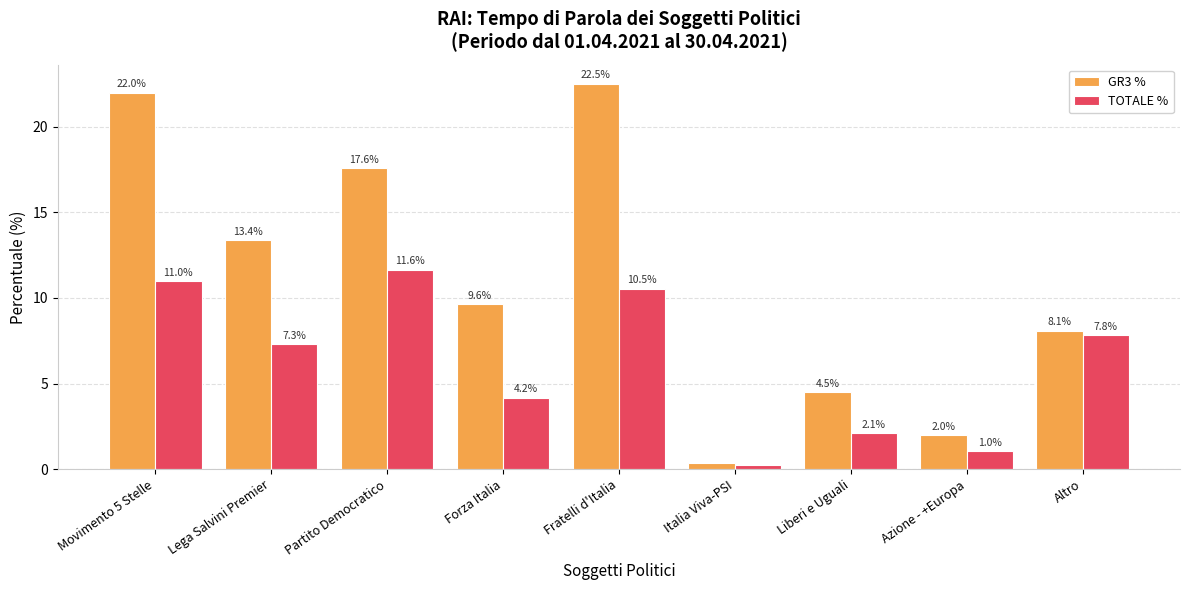

What value does the TOTALE % series have at Azione - +Europa?

1.0